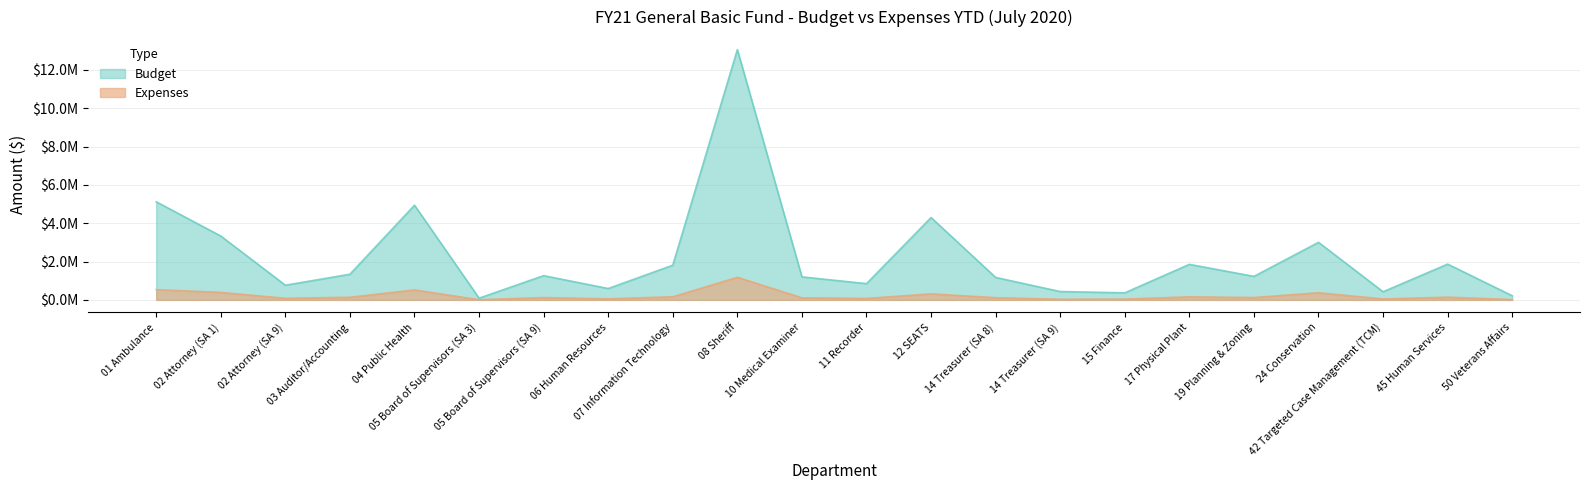

Reading left to right, extract all data points from this chart.

Budget: 01 Ambulance=5117218	02 Attorney (SA 1)=3329146	02 Attorney (SA 9)=764155	03 Auditor/Accounting=1336871	04 Public Health=4938073	05 Board of Supervisors (SA 3)=88302	05 Board of Supervisors (SA 9)=1263152	06 Human Resources=591146	07 Information Technology=1808452	08 Sheriff=13056142	10 Medical Examiner=1199149	11 Recorder=846062	12 SEATS=4294576	14 Treasurer (SA 8)=1170157	14 Treasurer (SA 9)=433502	15 Finance=367252	17 Physical Plant=1852160	19 Planning & Zoning=1224846	24 Conservation=3001058	42 Targeted Case Management (TCM)=422893	45 Human Services=1864551	50 Veterans Affairs=213722
Expenses: 01 Ambulance=532910	02 Attorney (SA 1)=389156	02 Attorney (SA 9)=81043	03 Auditor/Accounting=135554	04 Public Health=517546	05 Board of Supervisors (SA 3)=8113	05 Board of Supervisors (SA 9)=120439	06 Human Resources=55009	07 Information Technology=160565	08 Sheriff=1176060	10 Medical Examiner=106868	11 Recorder=75512	12 SEATS=312838	14 Treasurer (SA 8)=113541	14 Treasurer (SA 9)=32229	15 Finance=40147	17 Physical Plant=158253	19 Planning & Zoning=120822	24 Conservation=371261	42 Targeted Case Management (TCM)=46986	45 Human Services=142359	50 Veterans Affairs=16631